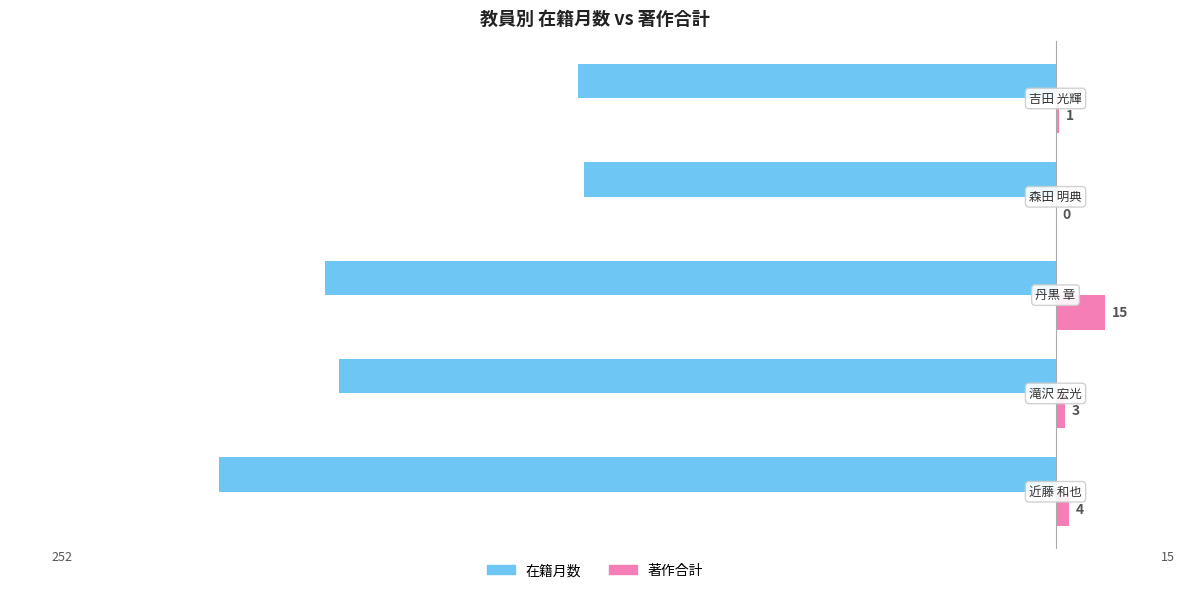

What is the greatest value displayed?

15